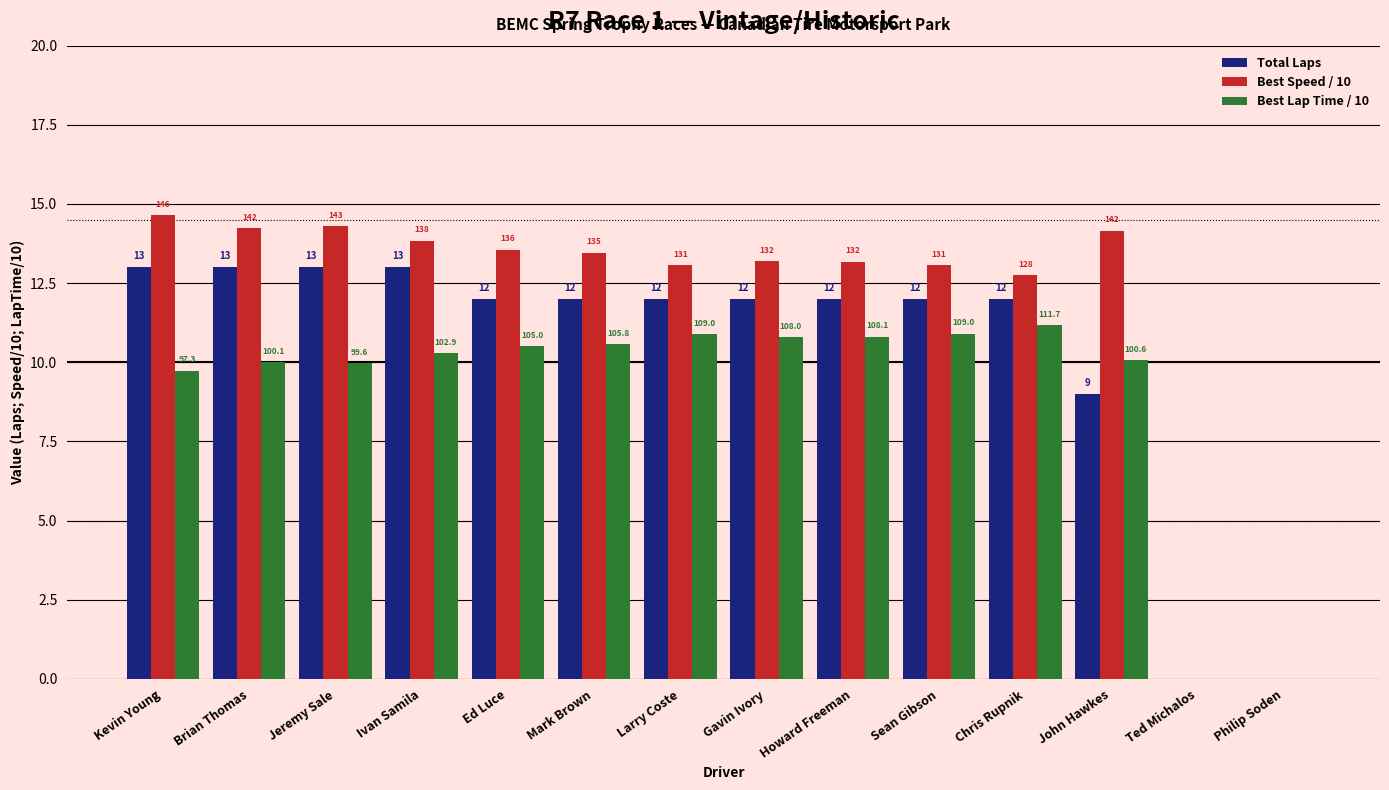

Is it true that Best Speed / 10 equals 6.5 at Mark Brown?

False